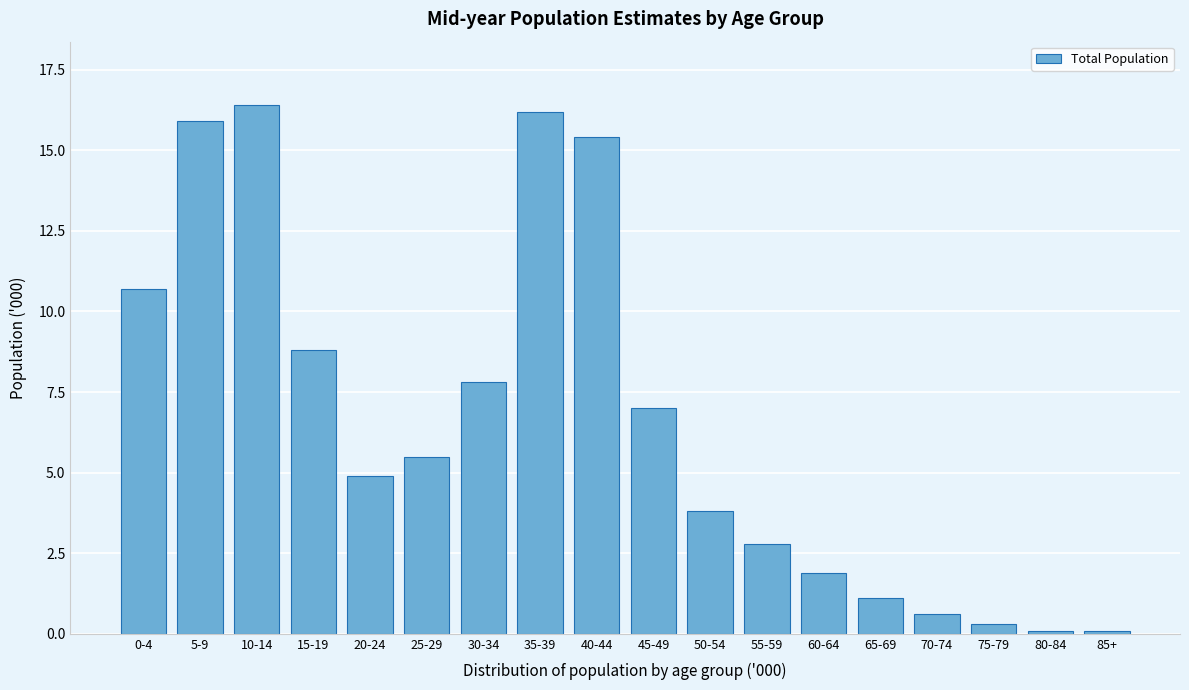

Reading right to left, extract all data points from this chart.

0.1	0.1	0.3	0.6	1.1	1.9	2.8	3.8	7.0	15.4	16.2	7.8	5.5	4.9	8.8	16.4	15.9	10.7